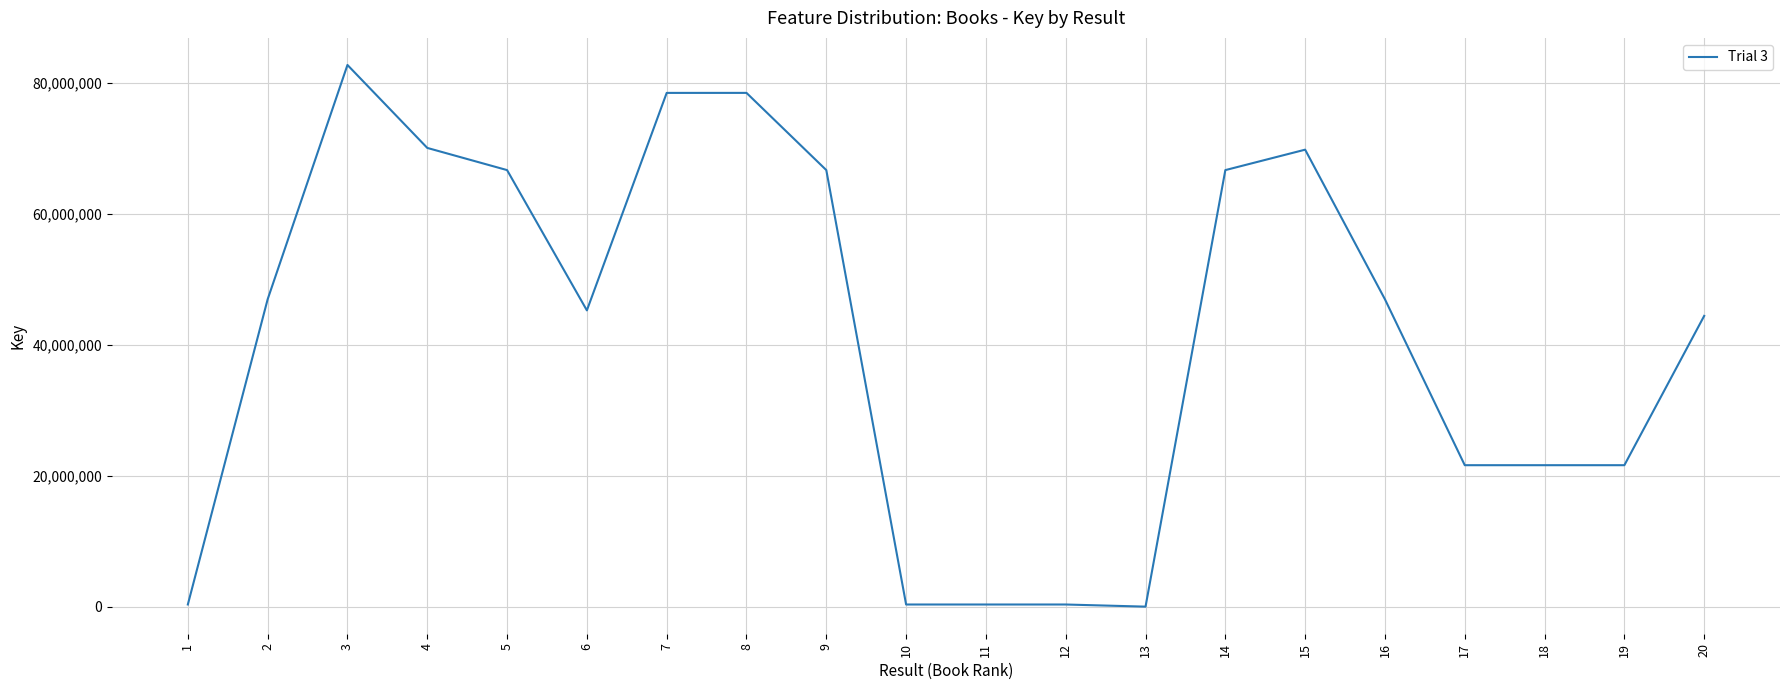

Approximately how many times larger is the value at 17 compared to 19?

1.0